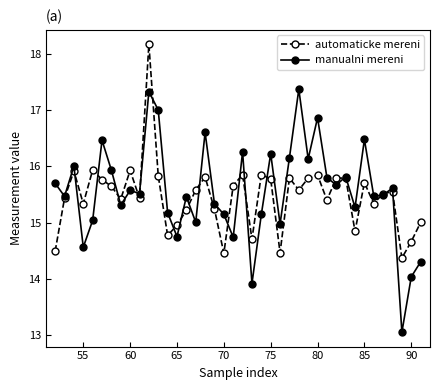

Which series has the widest spread of values?

manualni mereni